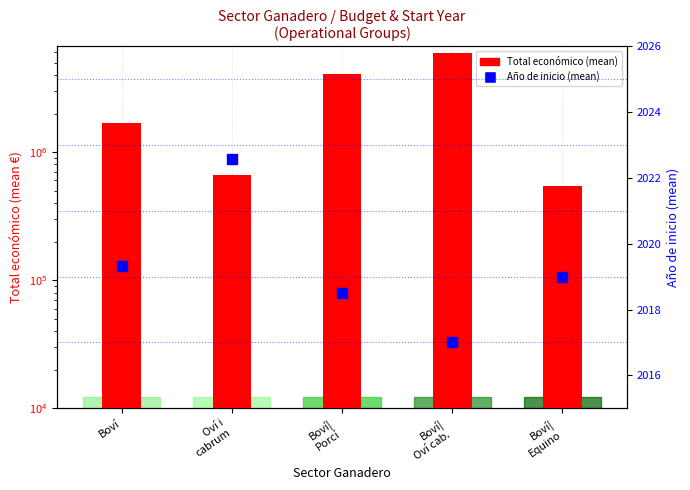

What are all the series names shown in the legend?

Total económico (mean), Año de inicio (mean)